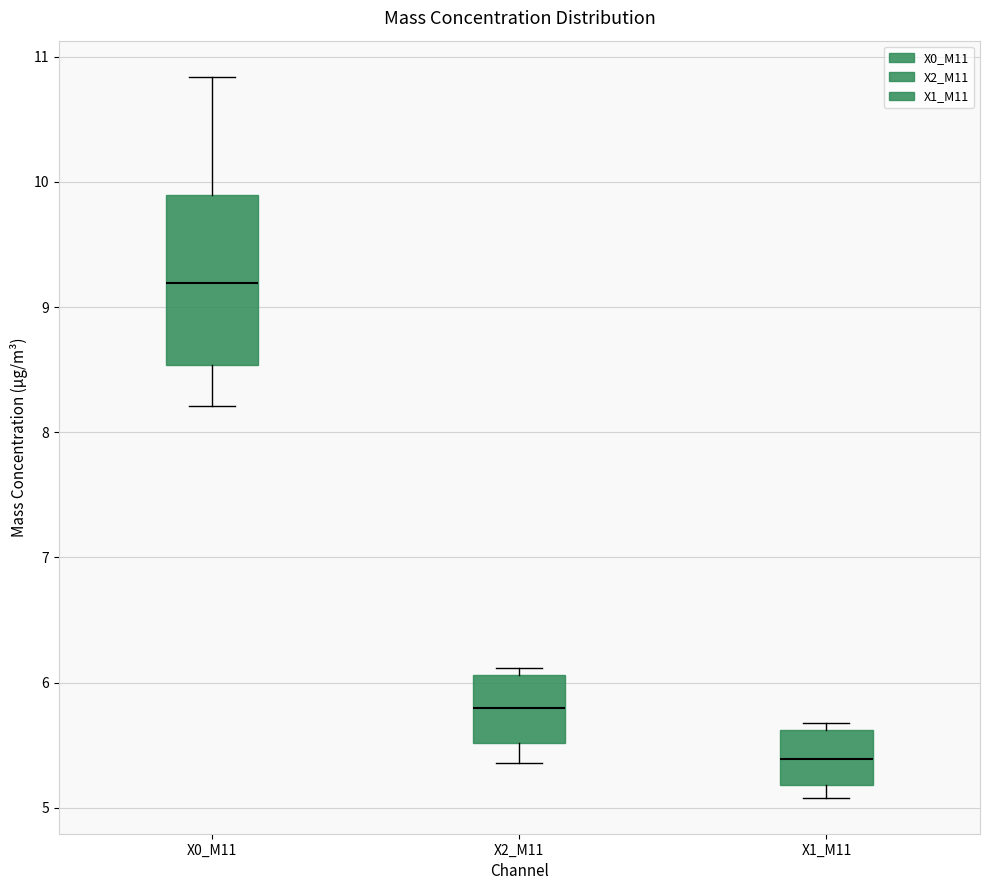

Reading left to right, transcribe this box plot: for each box, give where its median line is, the range the box spans, and where its two whiskers end, as read against the y-axis. The values are not printed on the chart, so give them approximately, as read against the axis.

X0_M11: median 9.2, box 8.5 to 9.9, whiskers 8.2 to 10.8
X2_M11: median 5.8, box 5.5 to 6.1, whiskers 5.4 to 6.1 (just above the box's upper edge)
X1_M11: median 5.4, box 5.2 to 5.6, whiskers 5.1 to 5.7